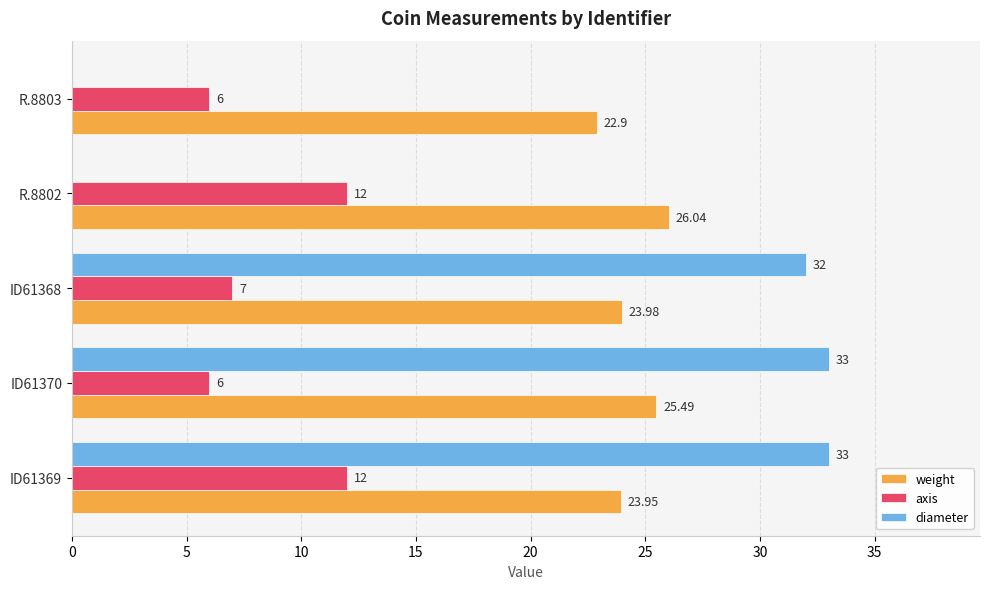

Which series changed the most between ID61369 and R.8803?

diameter